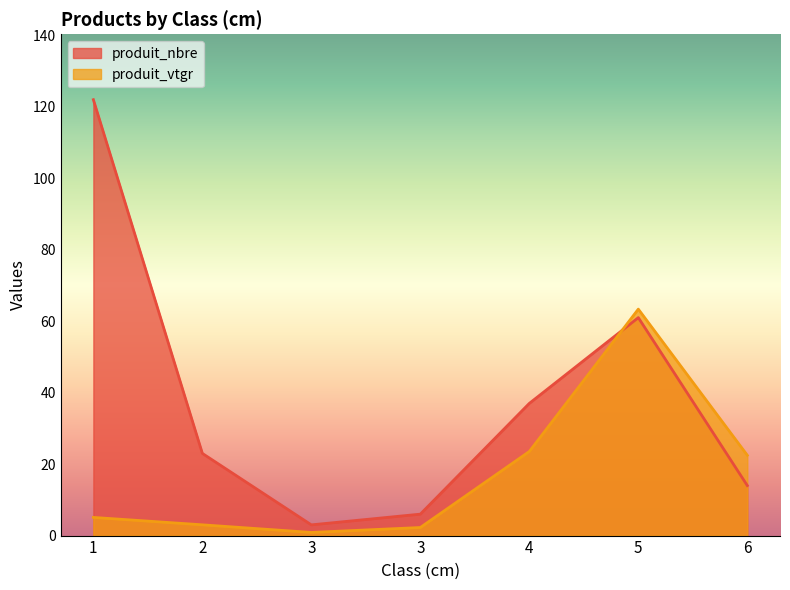

List the series in order of their overall mean, highest first.

produit_nbre, produit_vtgr